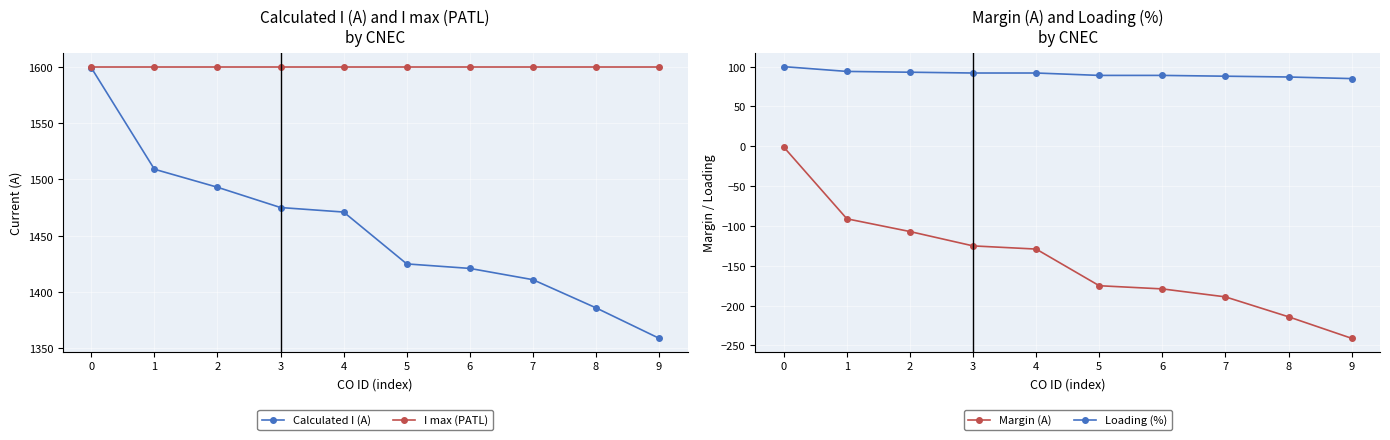

What is the average value of the I max (PATL) series?

1600